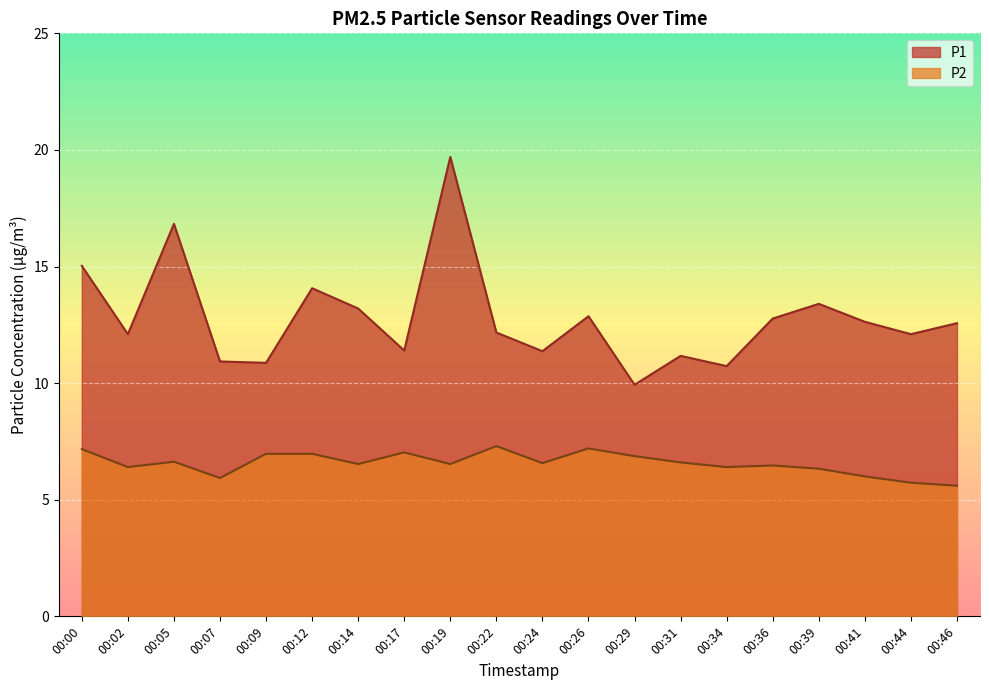

Does the chart display data point markers on the line(s)?

No